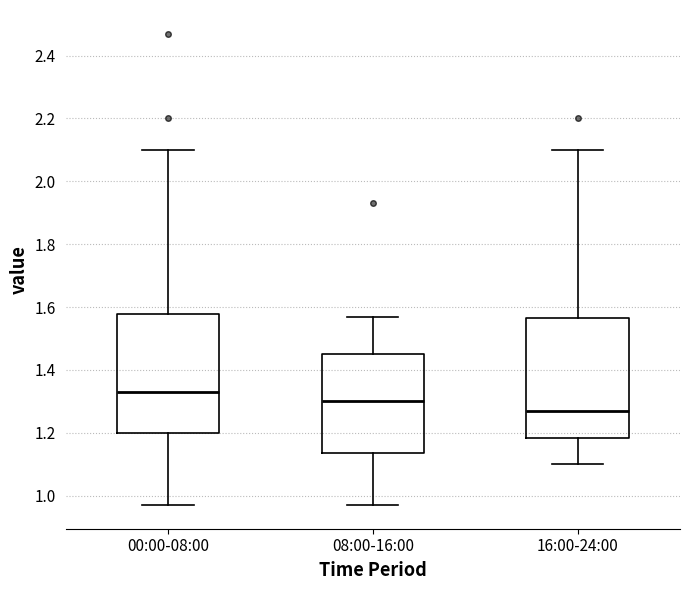

Reading left to right, transcribe this box plot: for each box, give where its median line is, the range the box spans, and where its two whiskers end, as read against the y-axis. The values are not printed on the chart, so give them approximately, as read against the axis.

00:00-08:00: median 1.34, box 1.20 to 1.58, whiskers 0.98 to 2.10
08:00-16:00: median 1.30, box 1.14 to 1.46, whiskers 0.98 to 1.58
16:00-24:00: median 1.28, box 1.18 to 1.56, whiskers 1.10 to 2.10